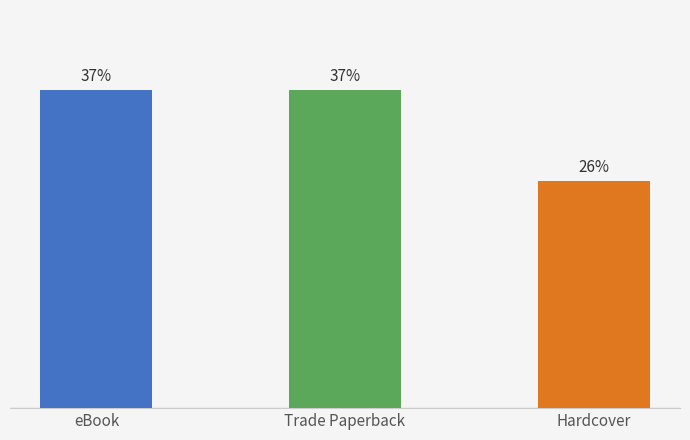

Between eBook and Hardcover, which is larger?

eBook